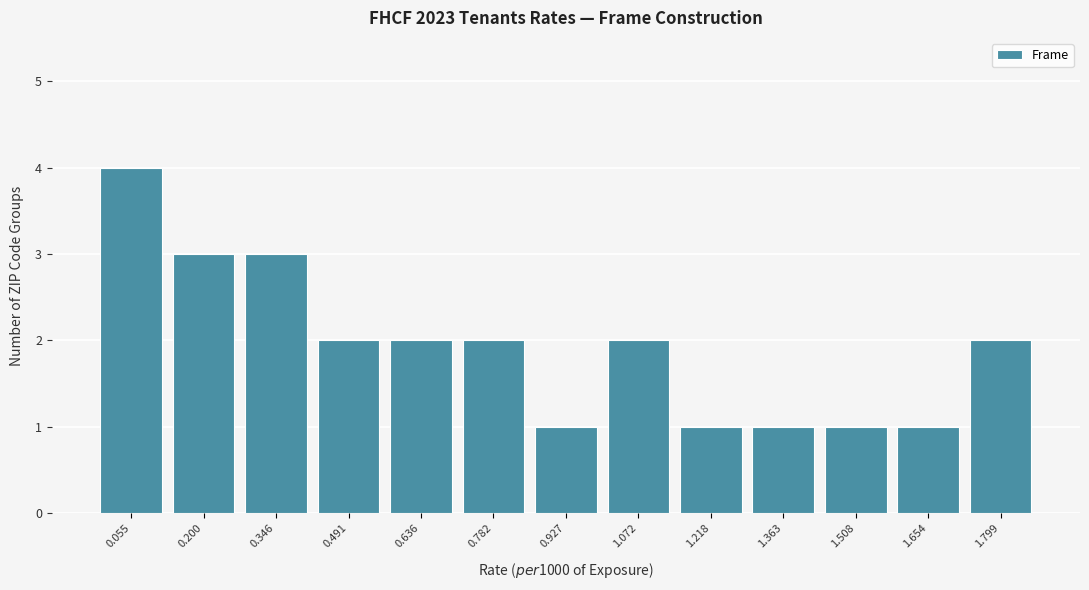

Reading left to right, list all the values displayed in this chart.

4	3	3	2	2	2	1	2	1	1	1	1	2